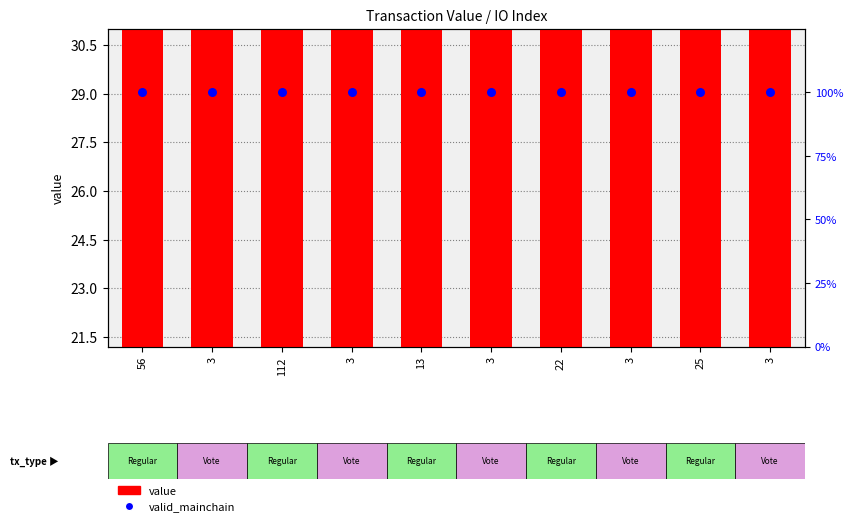

Which series reaches the maximum Y coordinate?

valid_mainchain